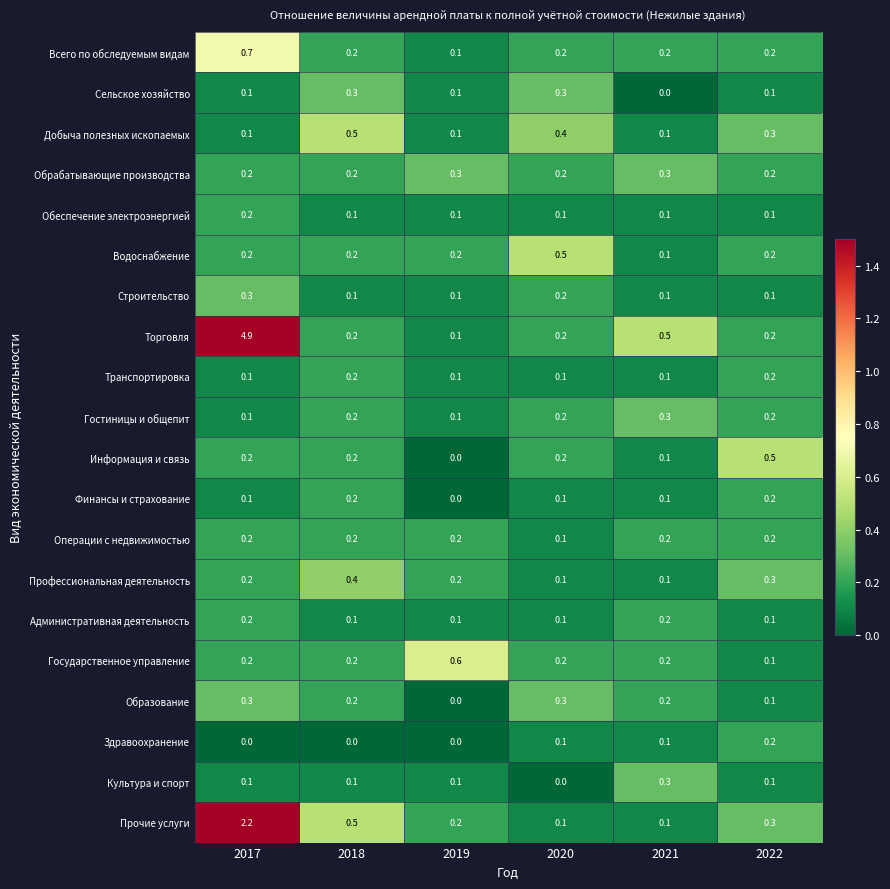

At which category is the sum across all series the highest?

2017